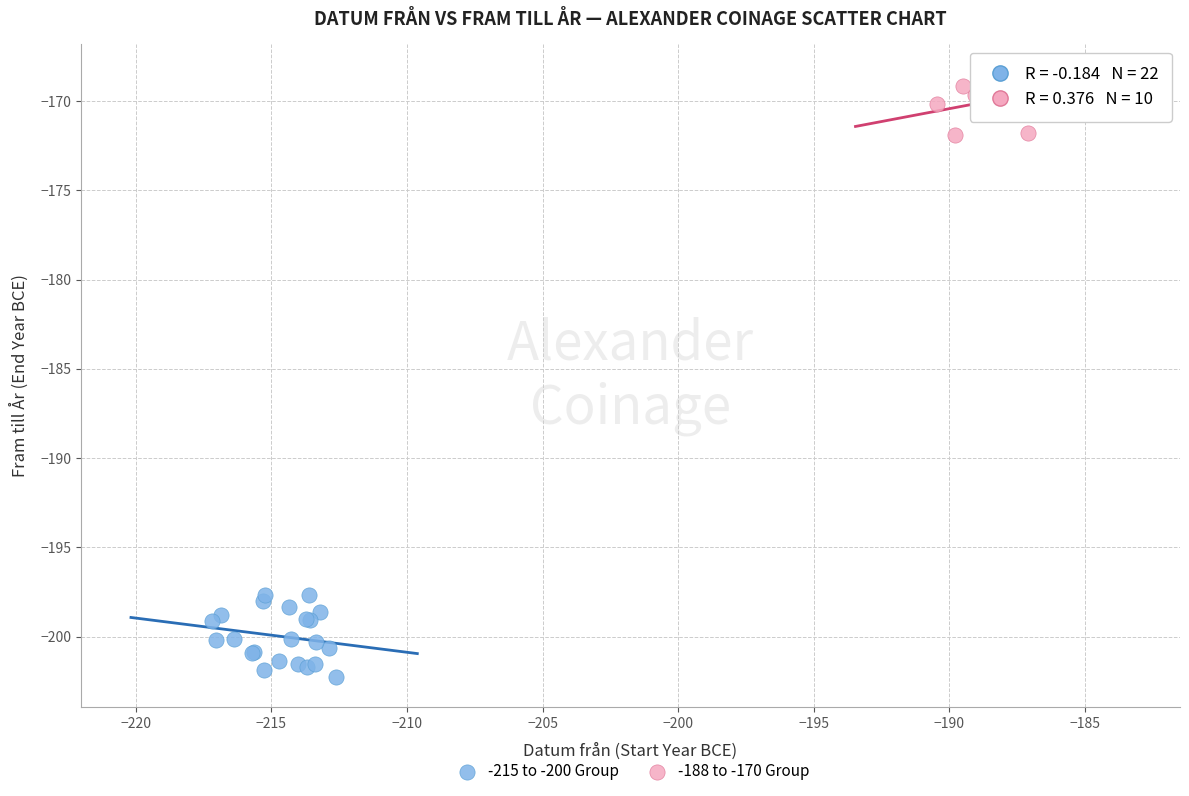

Which series reaches the minimum Y coordinate?

-215 to -200 Group